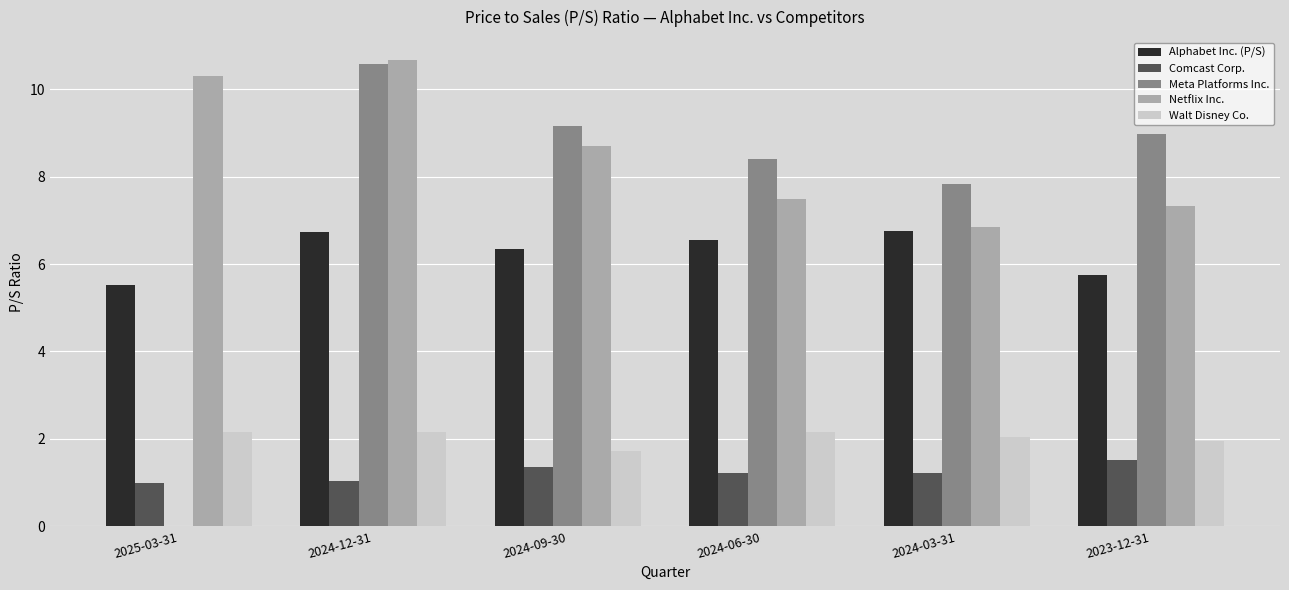

What is the total value across all series at 2024-06-30?

25.8